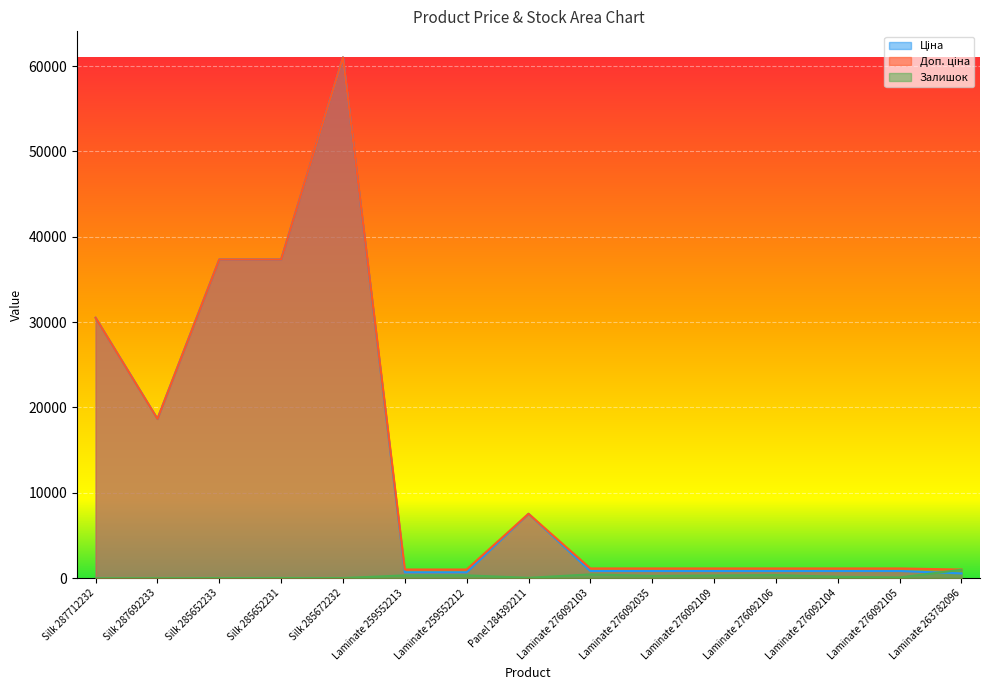

What position from the left is Laminate 263782096?

15